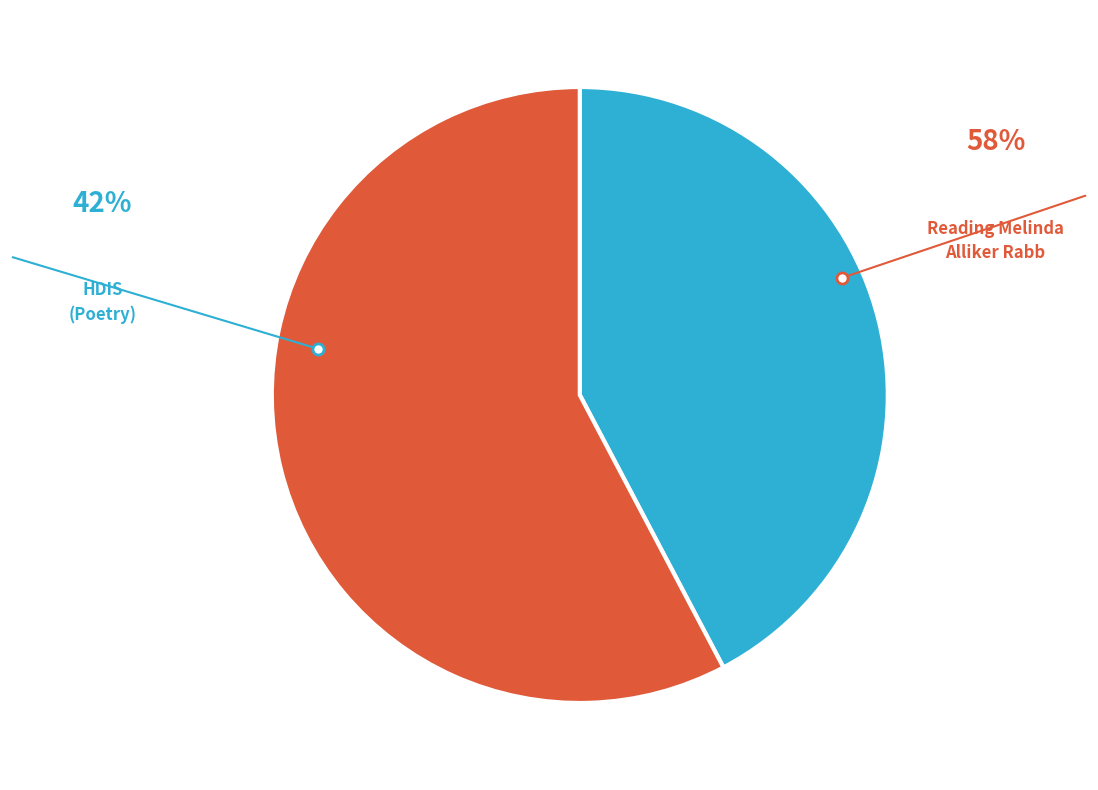

To the nearest percent, what portion does Reading Melinda Alliker Rabb represent?

58%